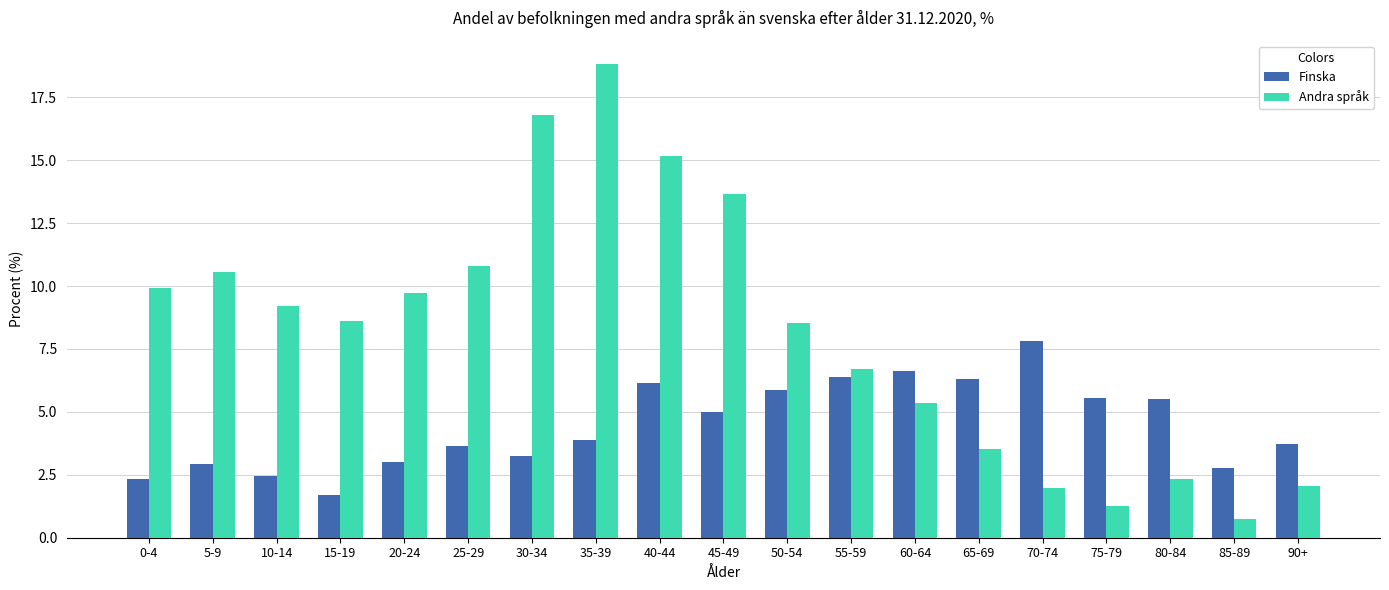

What is the sum of the Andra språk values at 75-79 and 70-74?

3.2